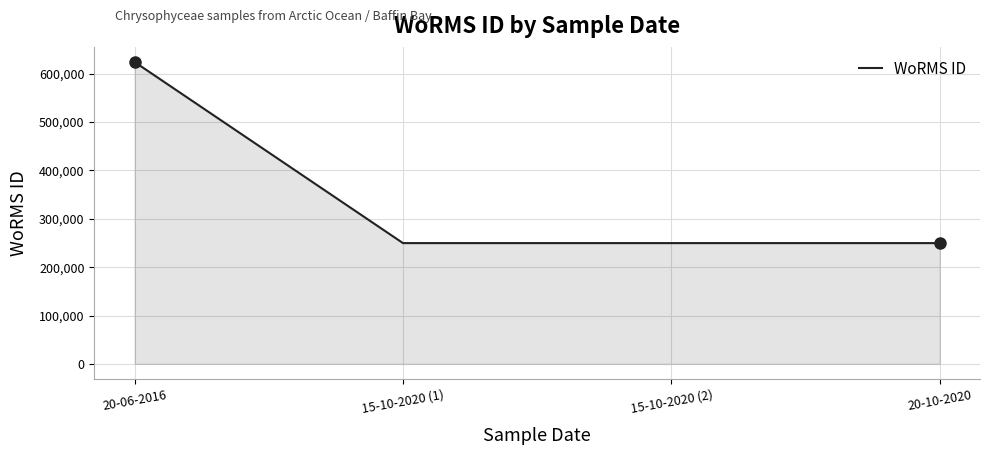

How many categories are shown in the chart?

4